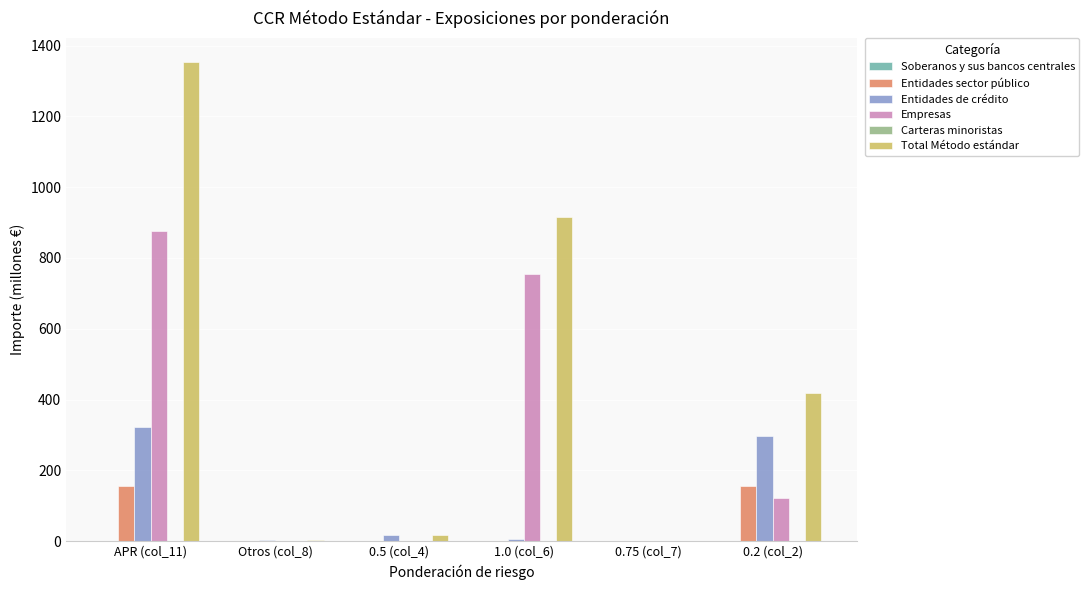

Between Otros (col_8) and 0.2 (col_2), which series saw the biggest shift?

Total Método estándar